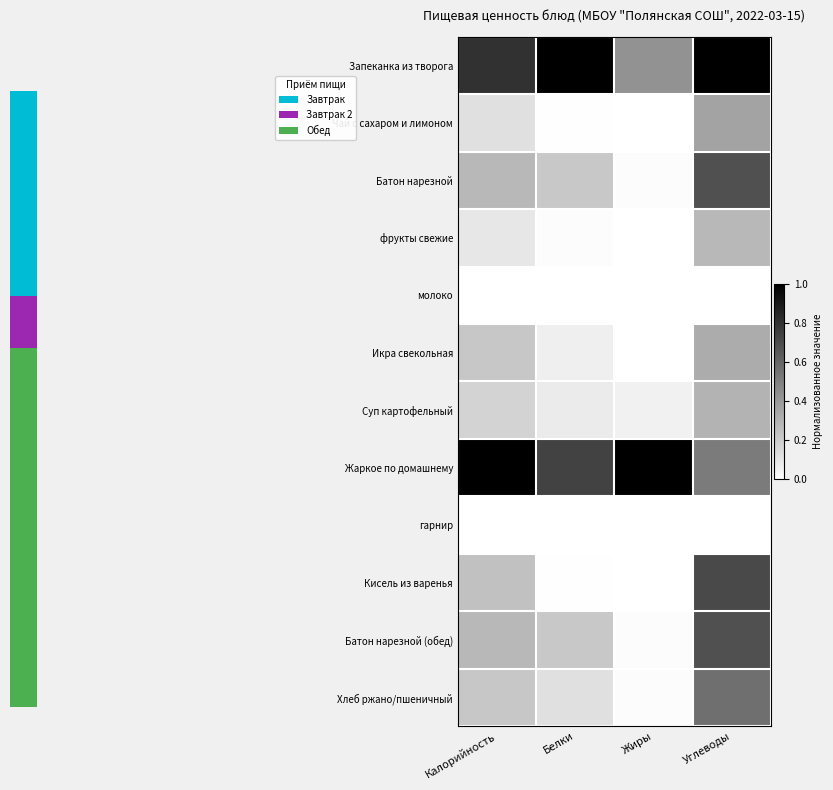

Reading left to right, what are all the values shown in this chart?

Запеканка из творога: Калорийность=0.8	Белки=1.0	Жиры=0.4	Углеводы=1.0
Чай с сахаром и лимоном: Калорийность=0.1	Белки=0.0	Жиры=0.0	Углеводы=0.4
Батон нарезной: Калорийность=0.3	Белки=0.2	Жиры=0.0	Углеводы=0.7
фрукты свежие: Калорийность=0.1	Белки=0.0	Жиры=0.0	Углеводы=0.3
молоко: Калорийность=0.0	Белки=0.0	Жиры=0.0	Углеводы=0.0
Икра свекольная: Калорийность=0.2	Белки=0.1	Жиры=0.0	Углеводы=0.3
Суп картофельный: Калорийность=0.2	Белки=0.1	Жиры=0.1	Углеводы=0.3
Жаркое по домашнему: Калорийность=1.0	Белки=0.7	Жиры=1.0	Углеводы=0.5
гарнир: Калорийность=0.0	Белки=0.0	Жиры=0.0	Углеводы=0.0
Кисель из варенья: Калорийность=0.2	Белки=0.0	Жиры=0.0	Углеводы=0.7
Батон нарезной (обед): Калорийность=0.3	Белки=0.2	Жиры=0.0	Углеводы=0.7
Хлеб ржано/пшеничный: Калорийность=0.2	Белки=0.1	Жиры=0.0	Углеводы=0.6